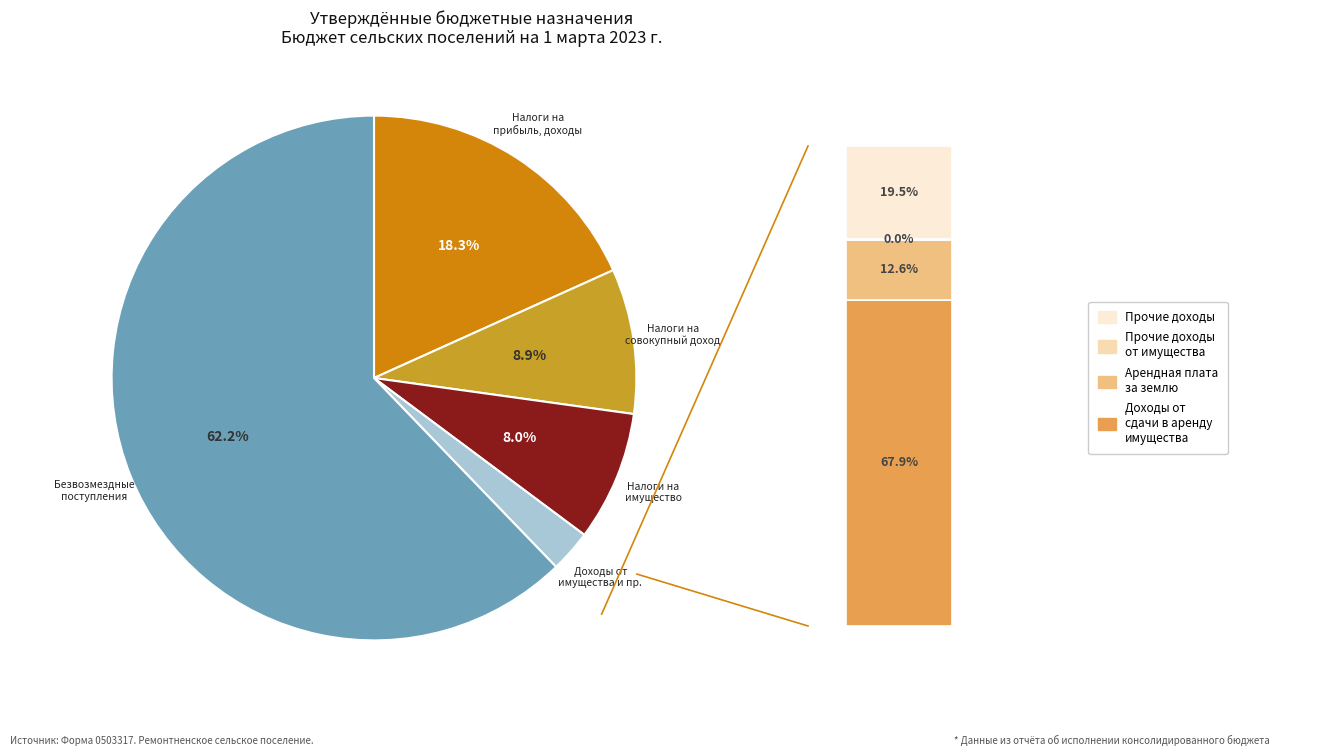

The НАЛОГОВЫЕ И НЕНАЛОГОВЫЕ ДОХОДЫ slice represents 37% of the pie. True or false?

False